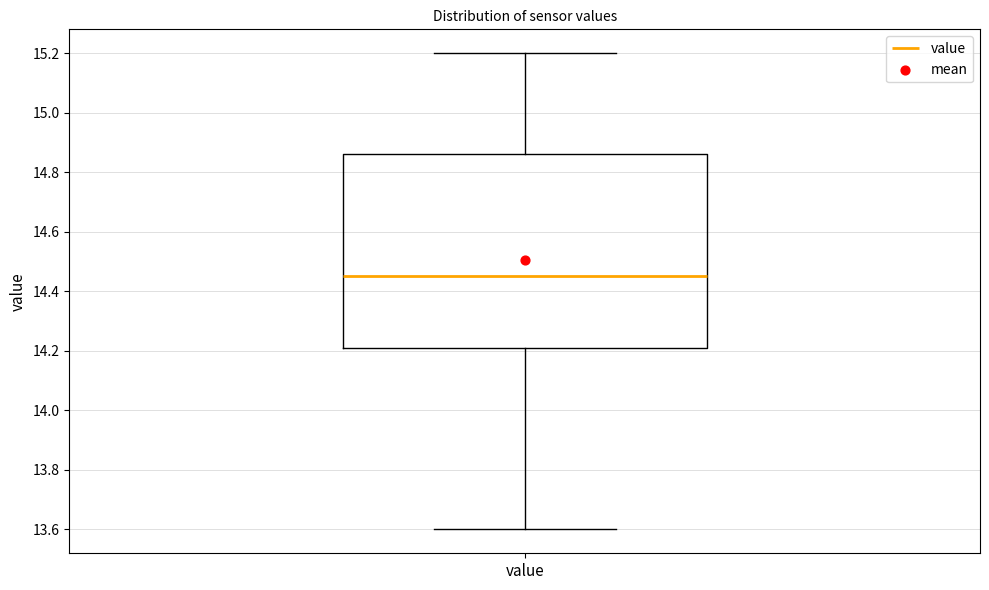

Read this box plot against the y-axis: the position of the median line, the range covered by the box, and the ends of both whiskers. The values are not printed on the chart, so give them approximately, as read against the axis.

median 14.46, box 14.22 to 14.86, whiskers 13.60 to 15.20